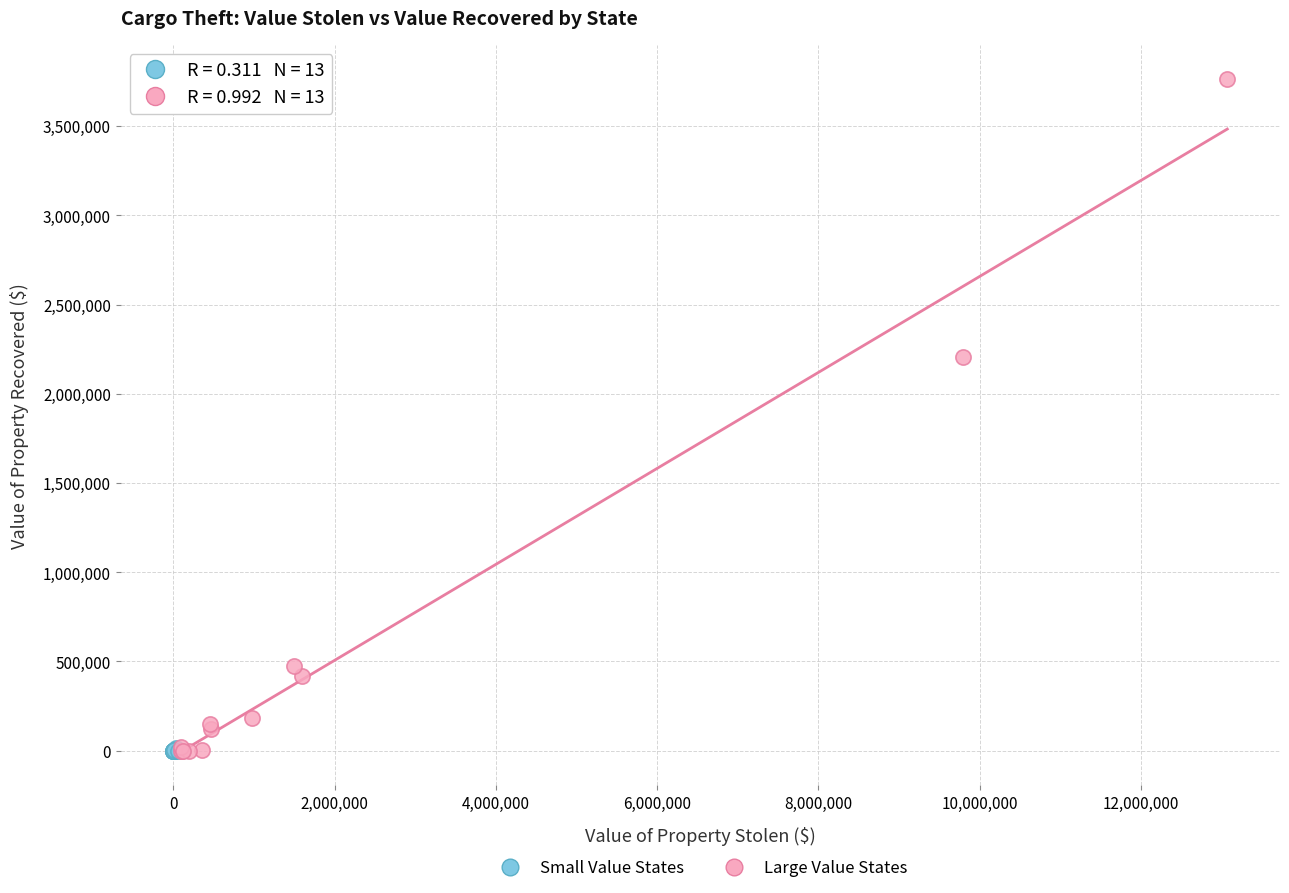

Which series has the largest Y range (max minus min)?

Large Value States